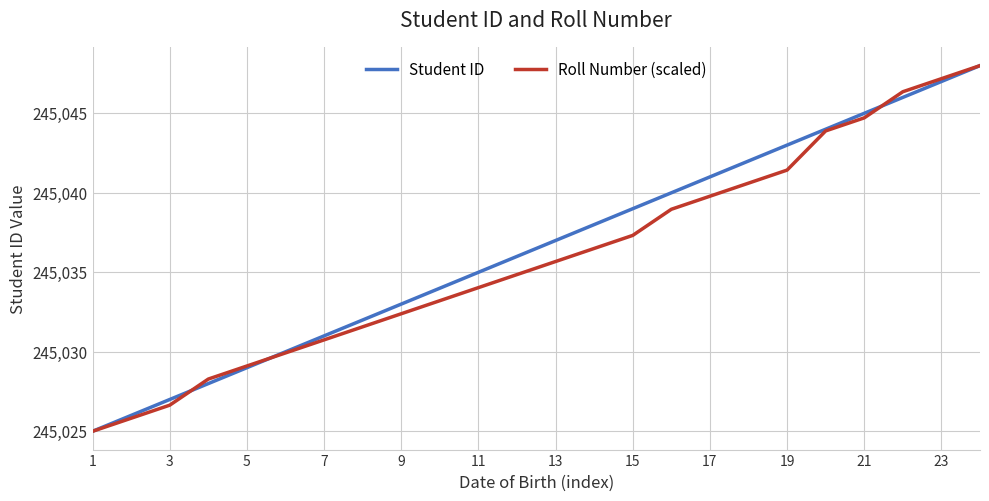

Rank the series by their average value, from lowest to highest.

Roll Number (scaled), Student ID